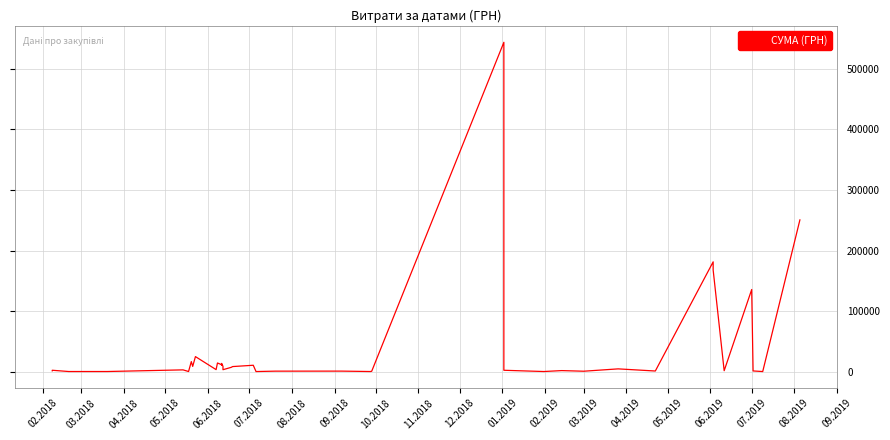

What is the difference between the maximum and minimum values?

543239.0